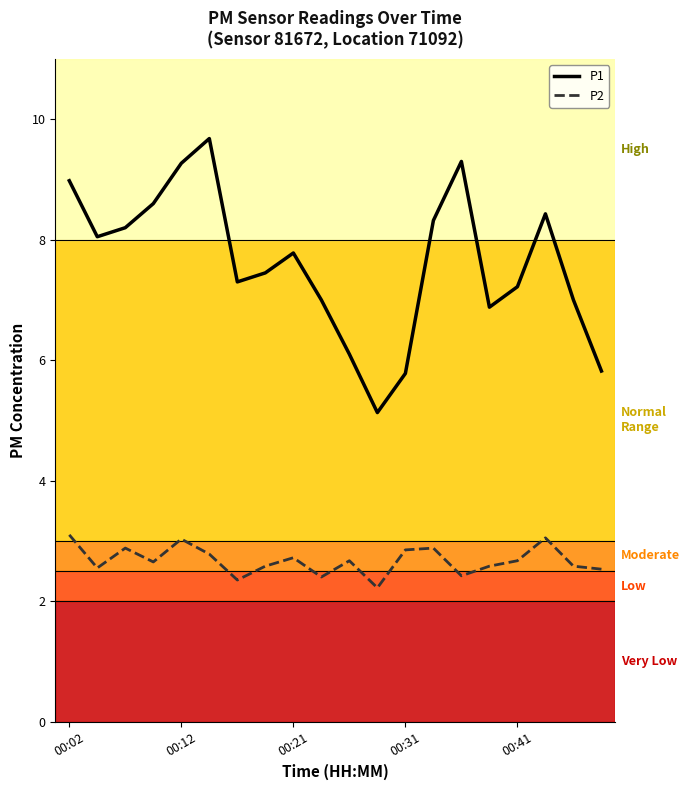

What is the maximum value for P2?

3.1